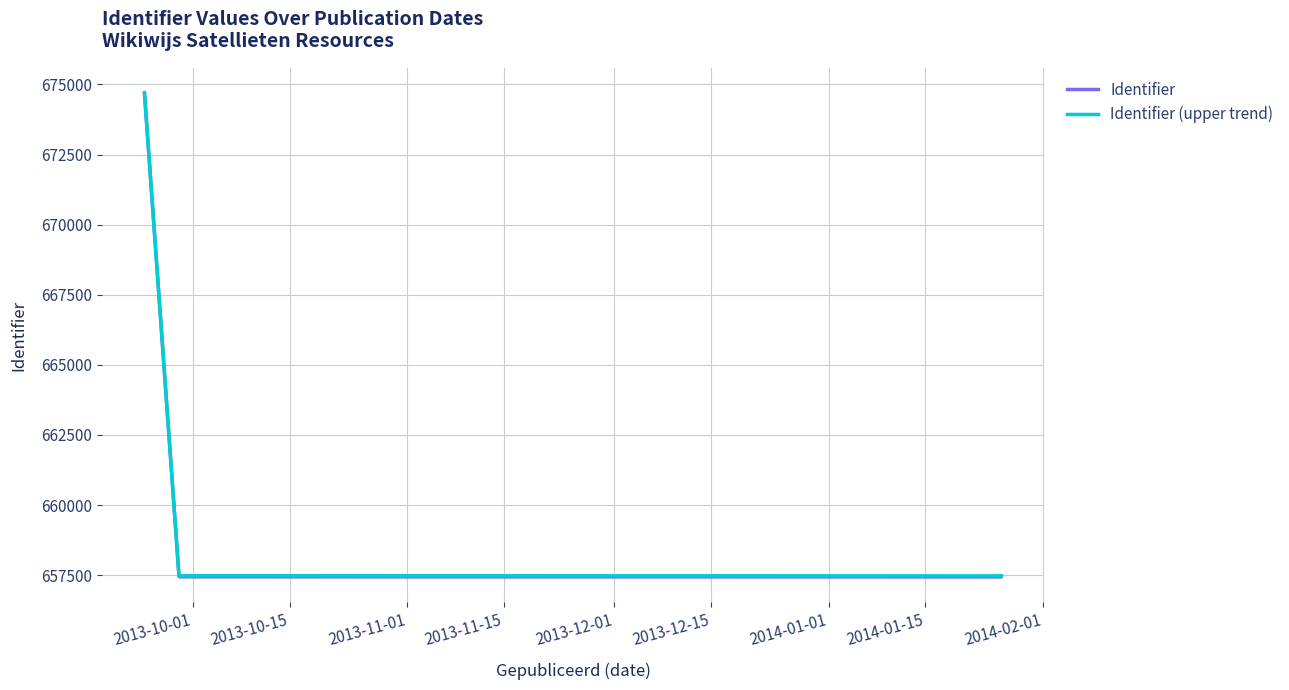

What are all the series names shown in the legend?

Identifier, Identifier (upper trend)